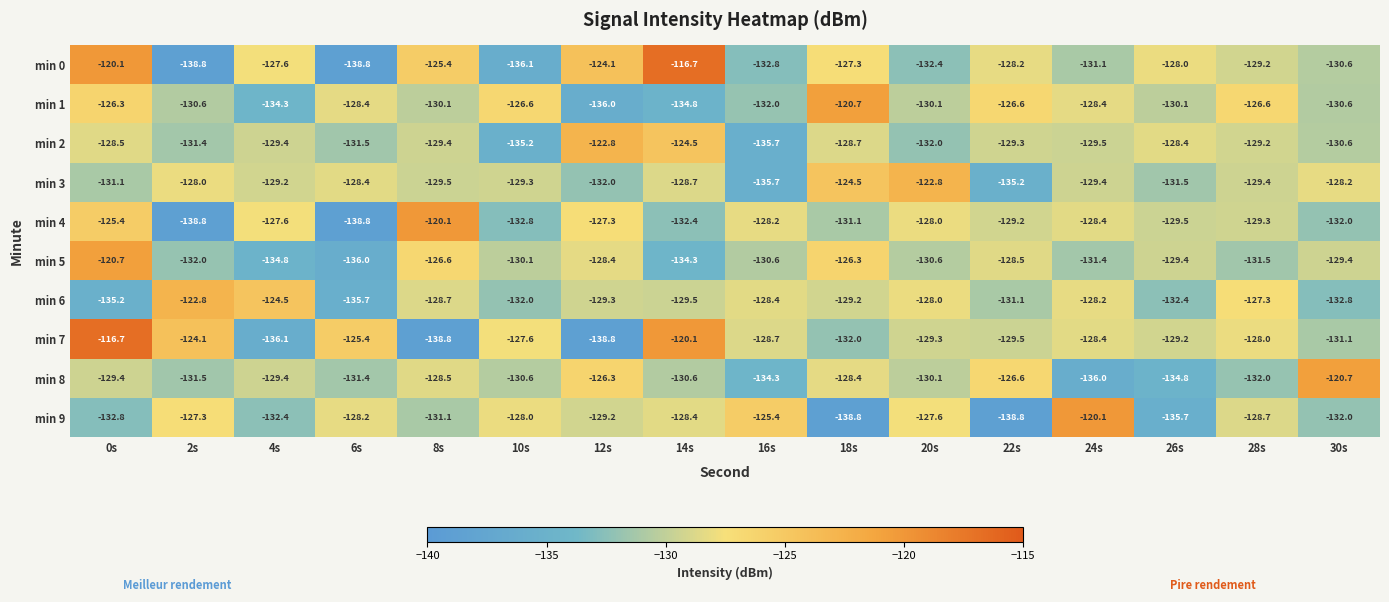

The min 0 series shows -132.4 at 20s. True or false?

True